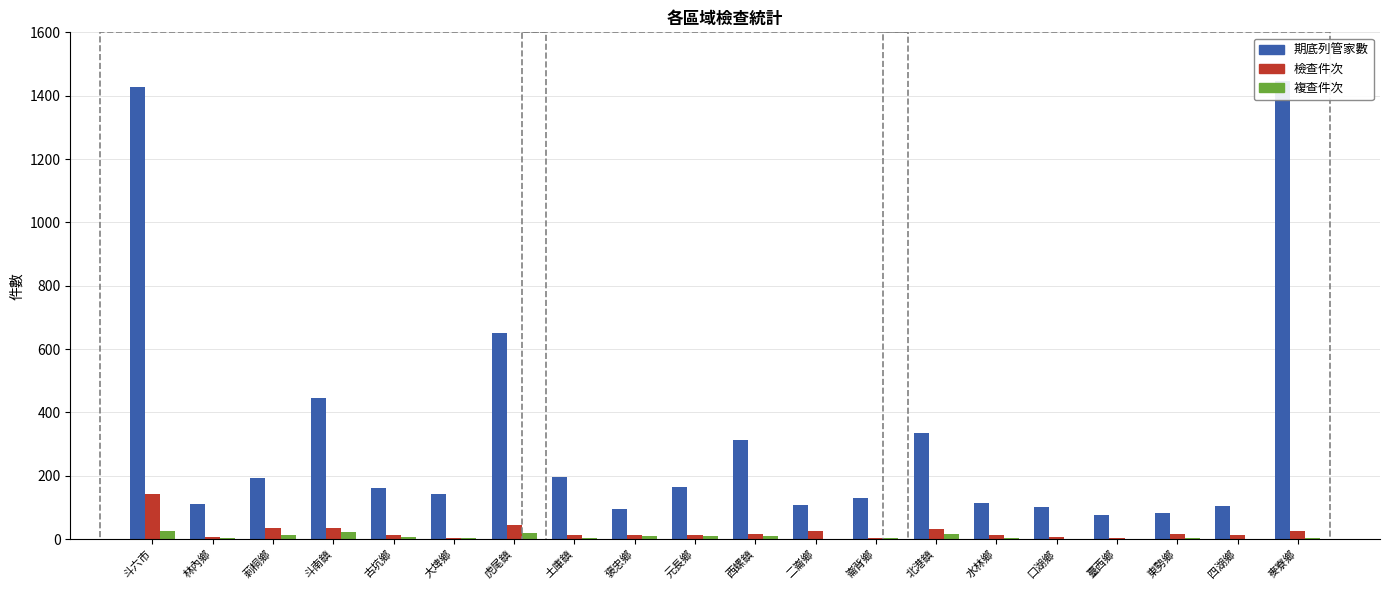

At which category does the chart reach its minimum across all series?

口湖鄉